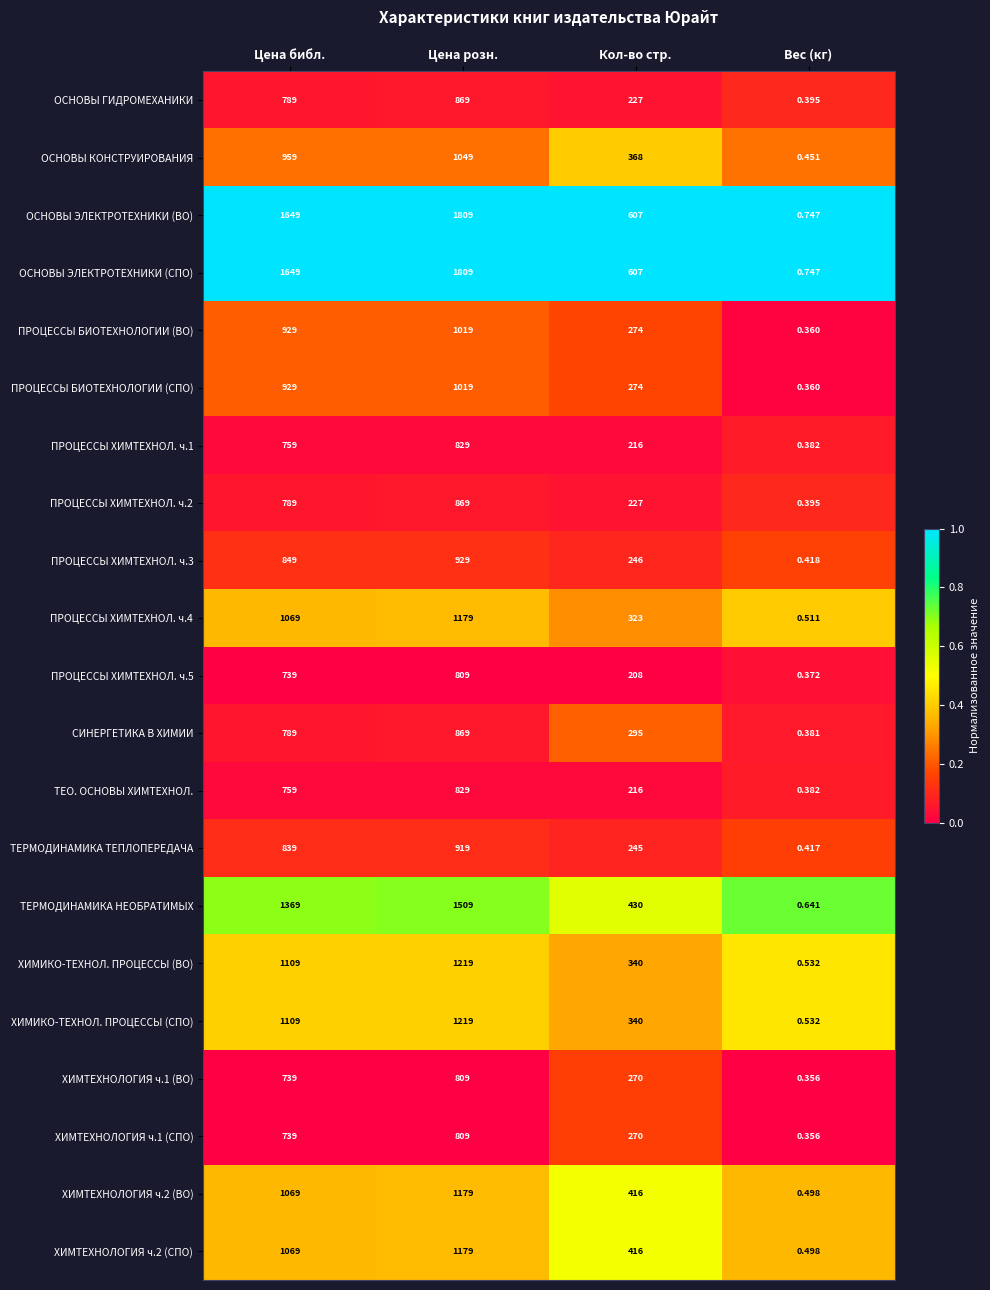

Which category has the highest value in the ПРОЦЕССЫ БИОТЕХНОЛОГИИ (СПО) series?

Цена розн.